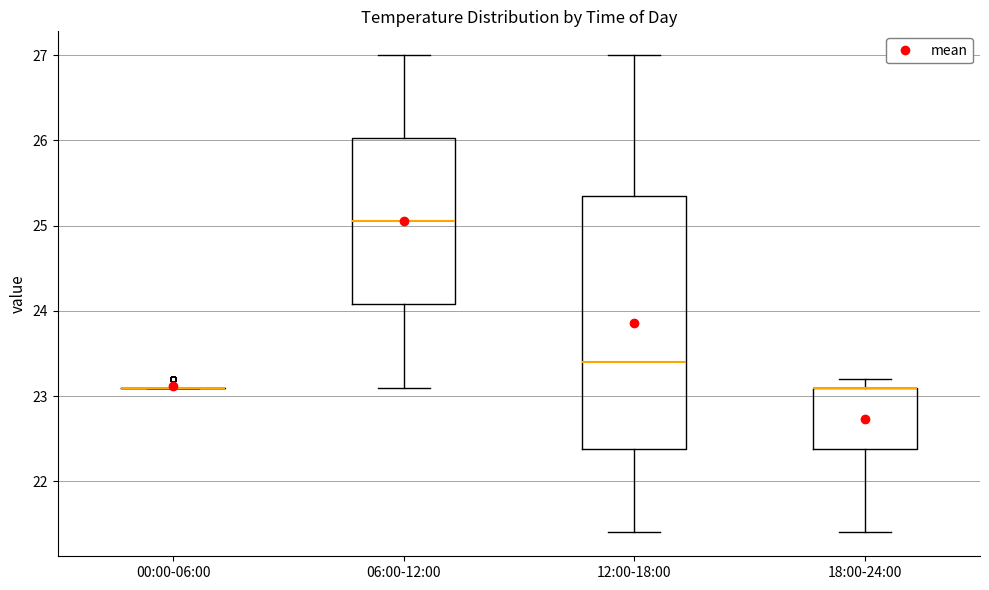

Reading left to right, transcribe this box plot: for each box, give where its median line is, the range the box spans, and where its two whiskers end, as read against the y-axis. The values are not printed on the chart, so give them approximately, as read against the axis.

00:00-06:00: box collapsed to a line at 23.1, whiskers 23.1 to 23.1
06:00-12:00: median 25.1, box 24.1 to 26.0, whiskers 23.1 to 27.0
12:00-18:00: median 23.4, box 22.4 to 25.4, whiskers 21.4 to 27.0
18:00-24:00: median 23.1 (drawn on the box's upper edge), box 22.4 to 23.1, whiskers 21.4 to 23.2